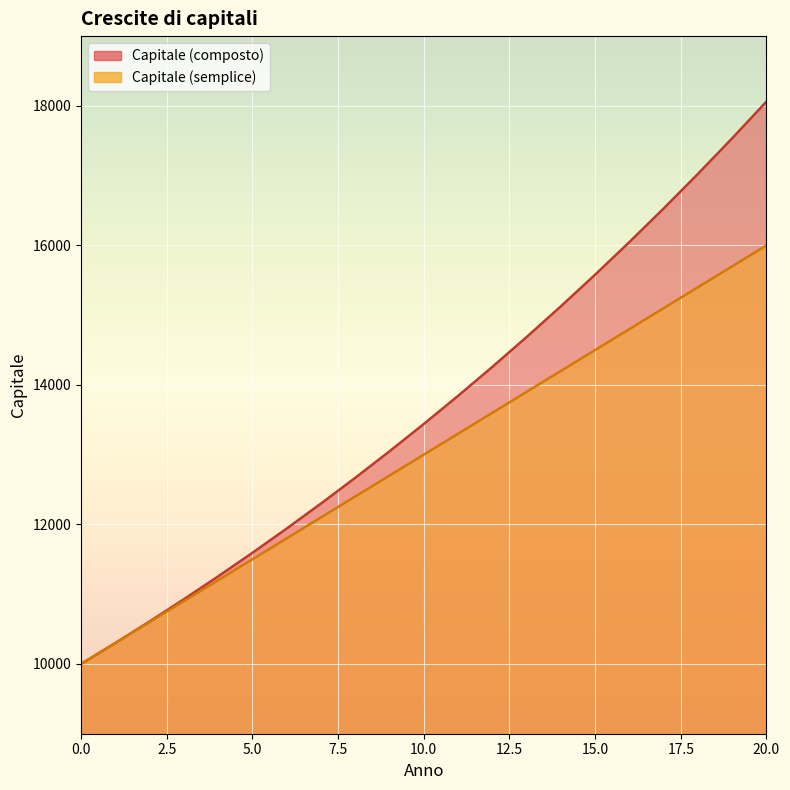

What is the lowest value of the Capitale (semplice) series?

10000.0